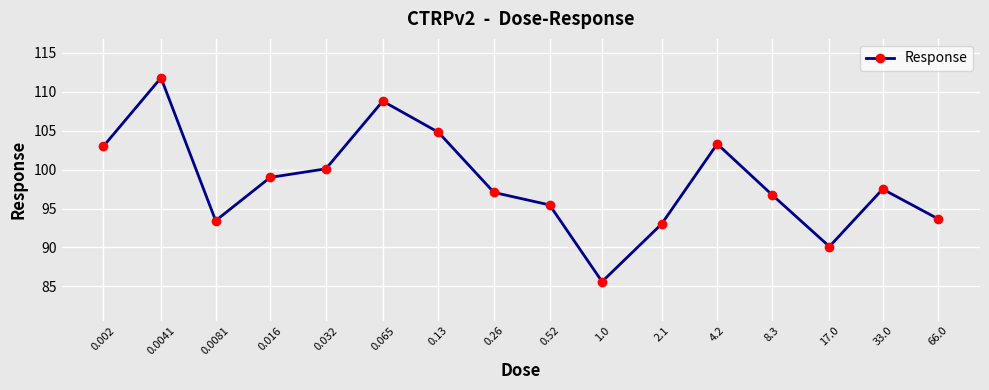

How many lines are shown in the chart?

1